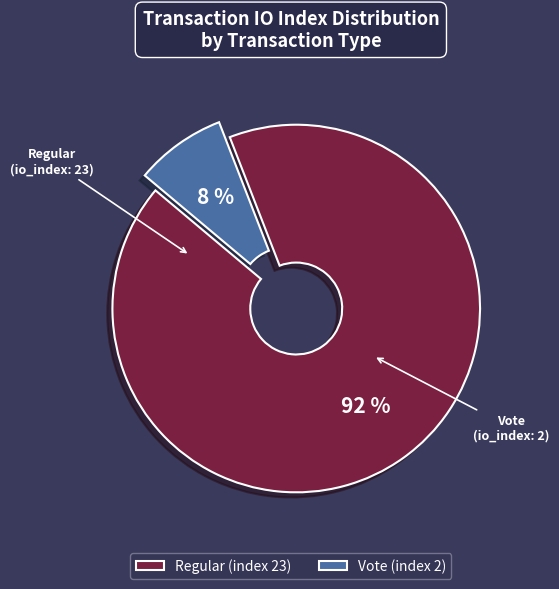

Which category accounts for the majority?

Regular (index 23)